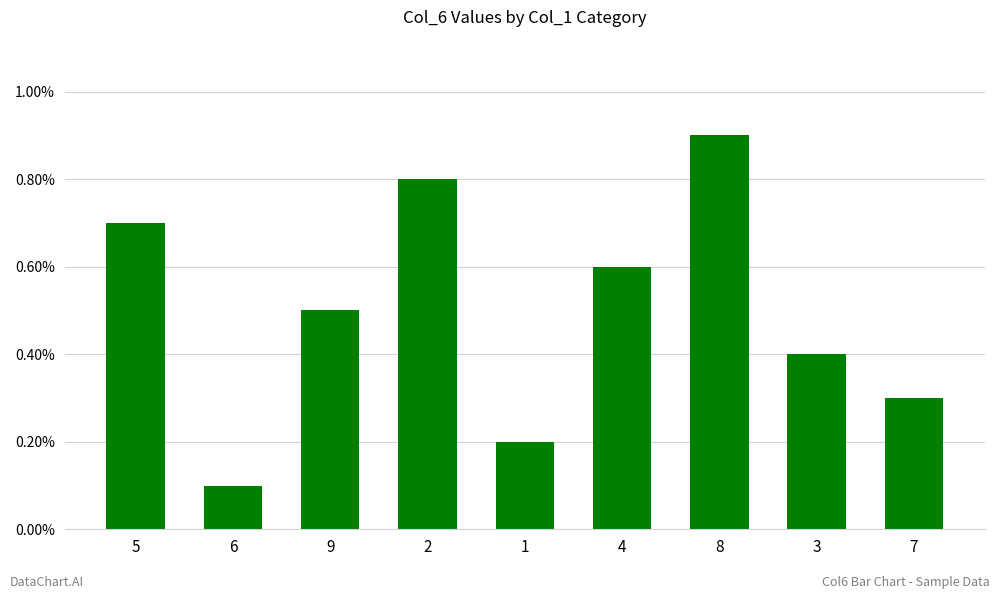

How many values are below 5?

4